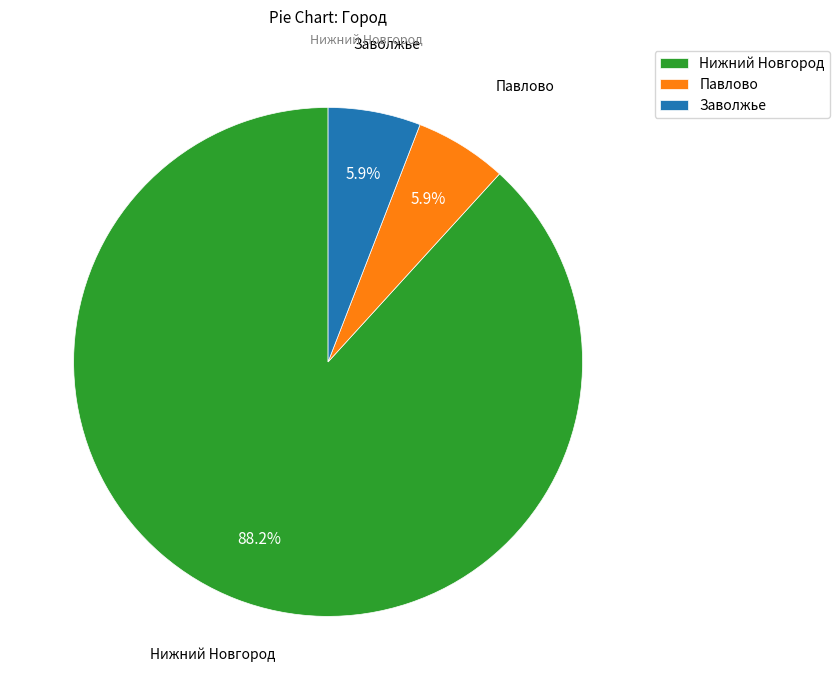

What is the largest slice in the pie chart?

Нижний Новгород